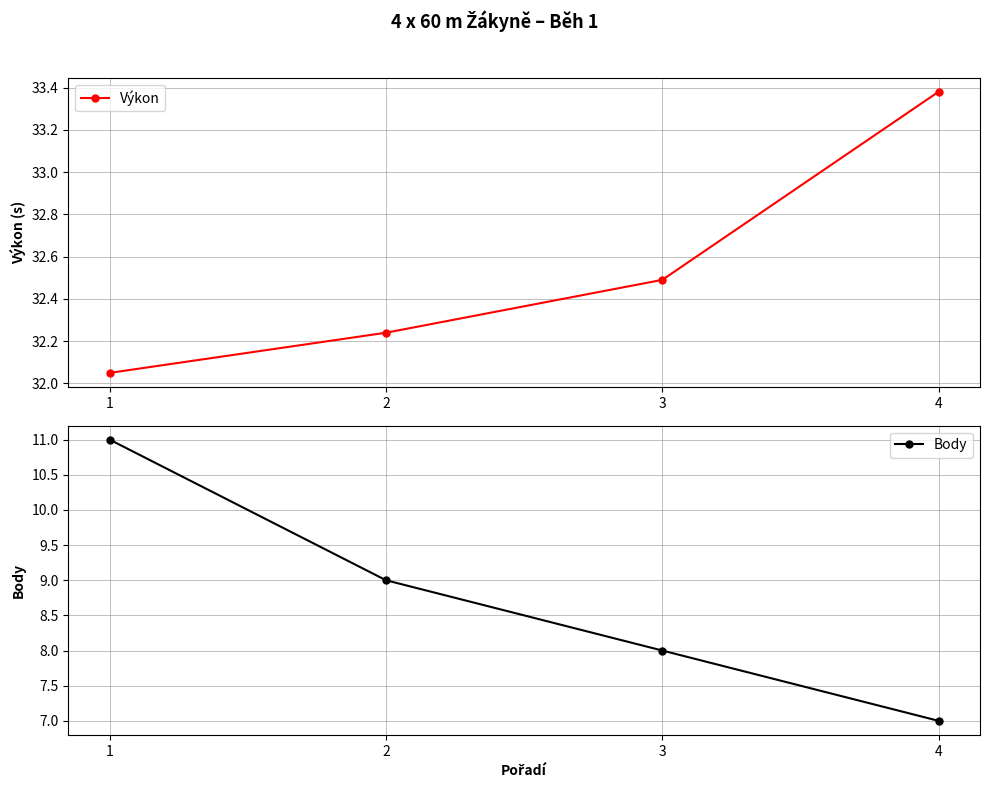

What is the spread (max minus min) of values at 2?

23.2